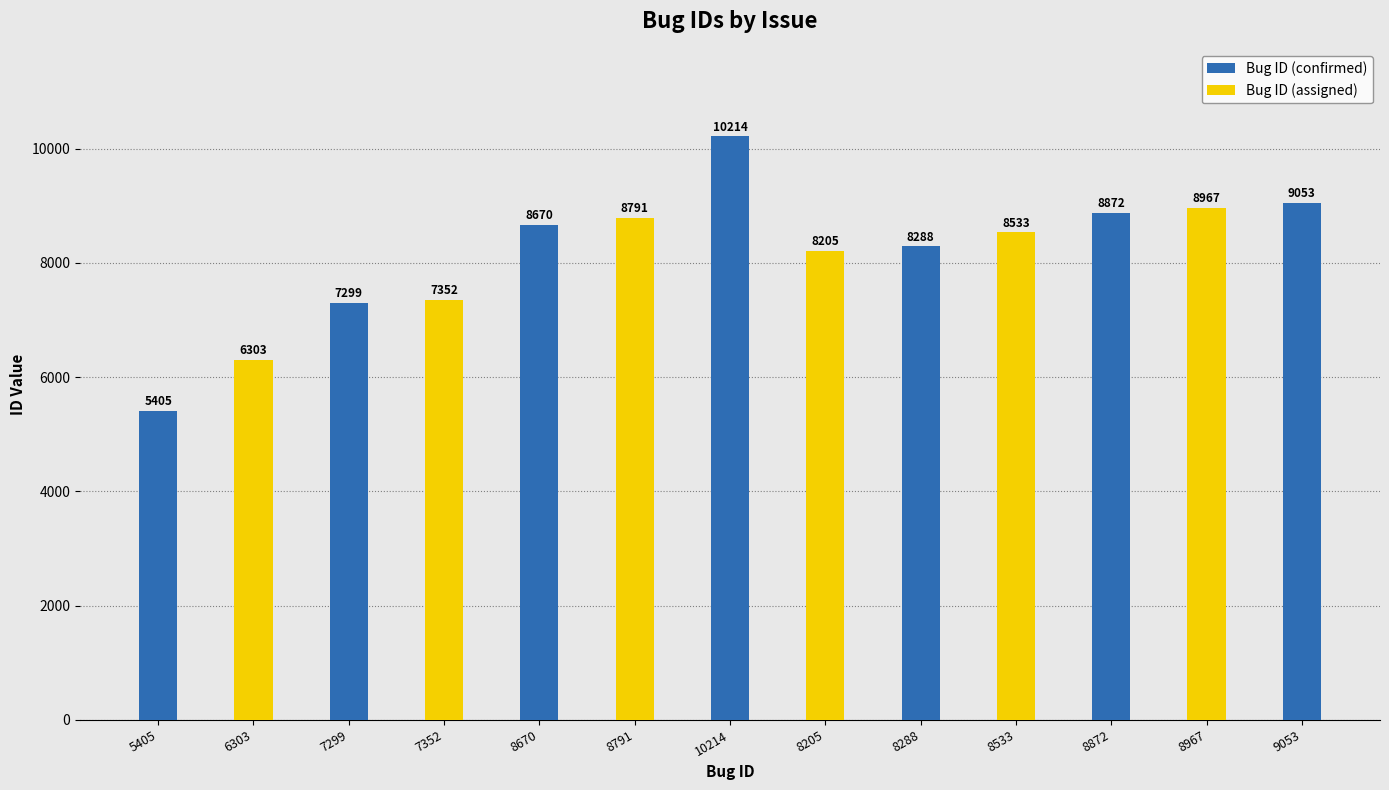

Does the chart contain stacked bars?

No